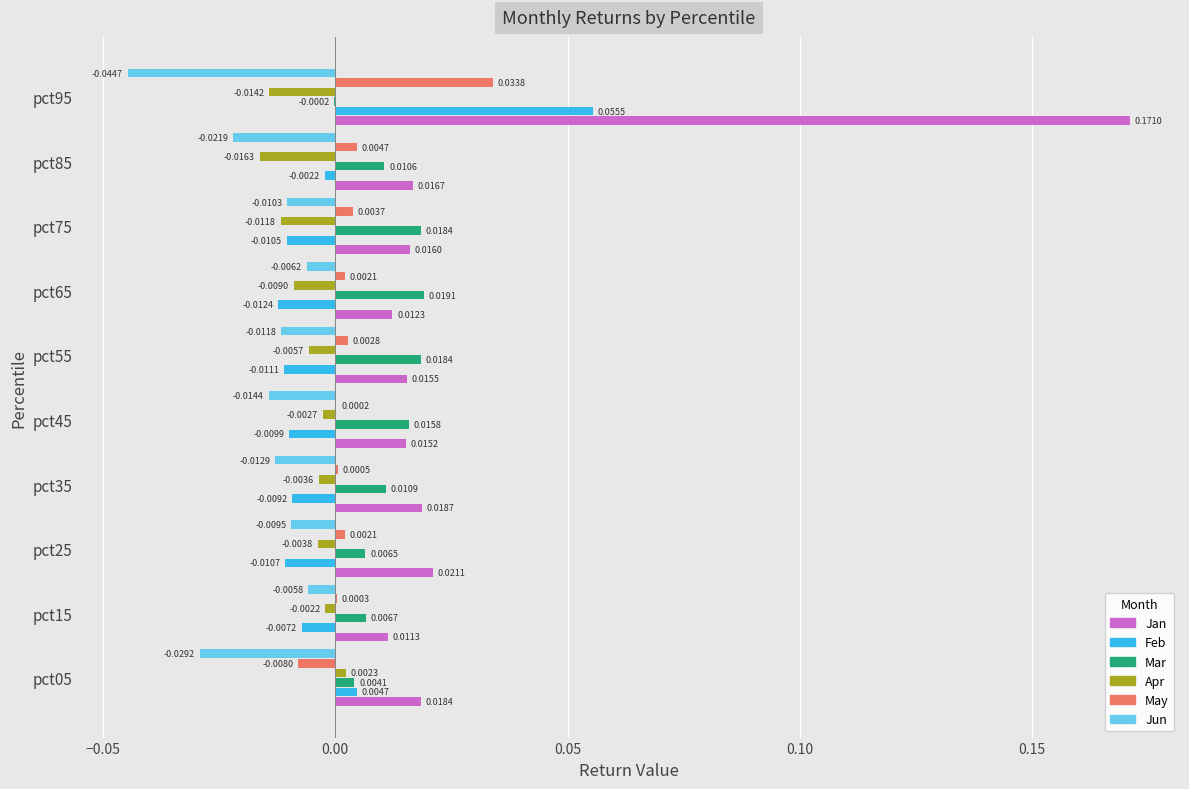

Which series changed the most between pct05 and pct95?

Jan